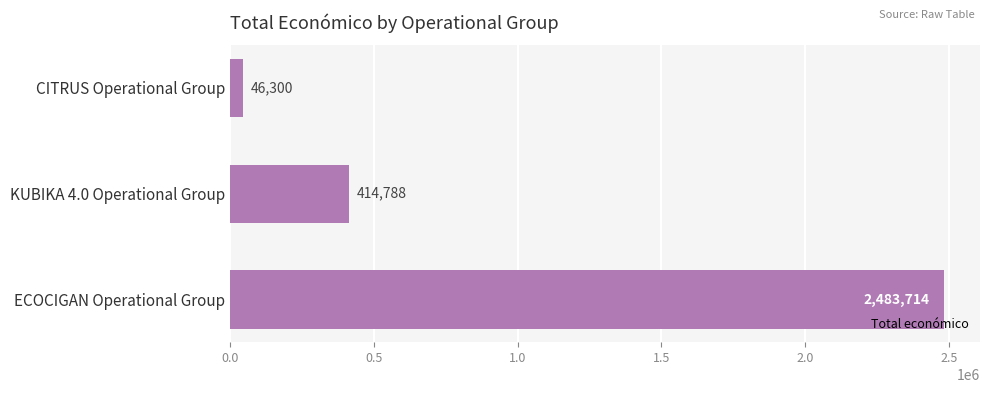

Which has a higher value, KUBIKA 4.0 Operational Group or ECOCIGAN Operational Group?

ECOCIGAN Operational Group